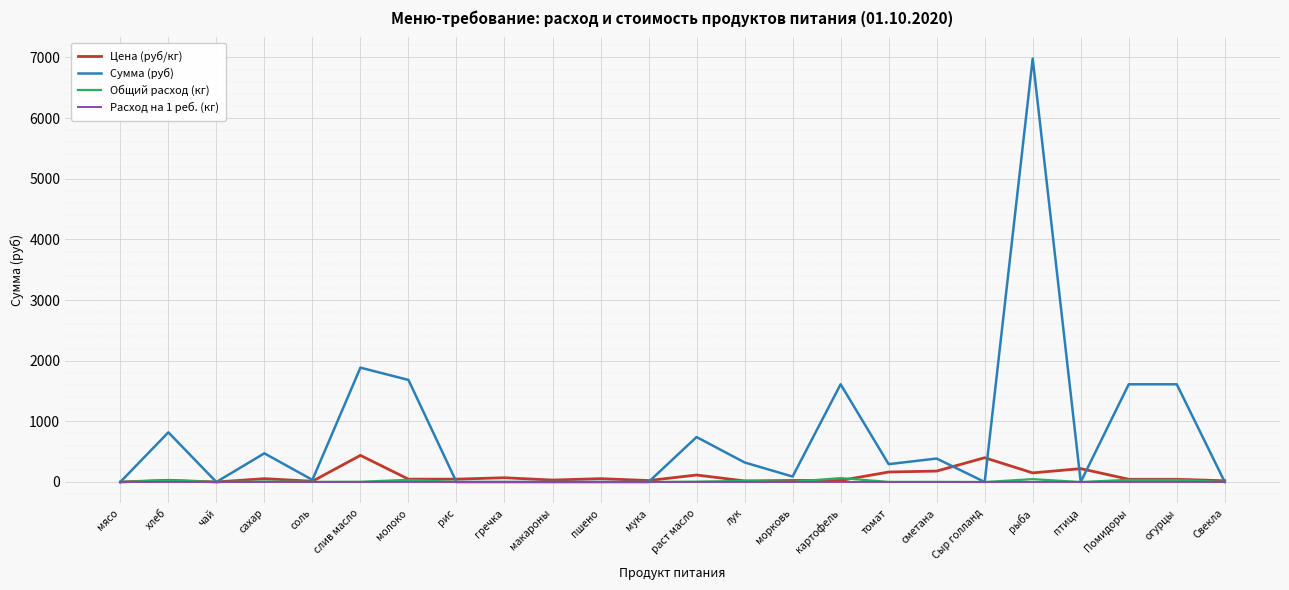

What is the sum of all Сумма (руб) values?

18540.7